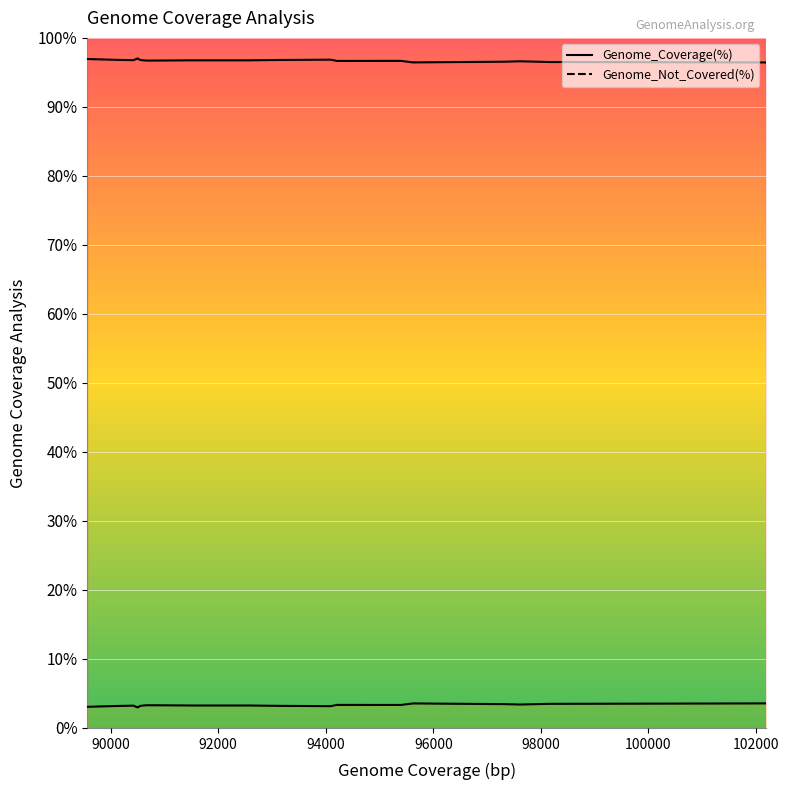

Which series has the widest spread of values?

Genome_Coverage(%) line